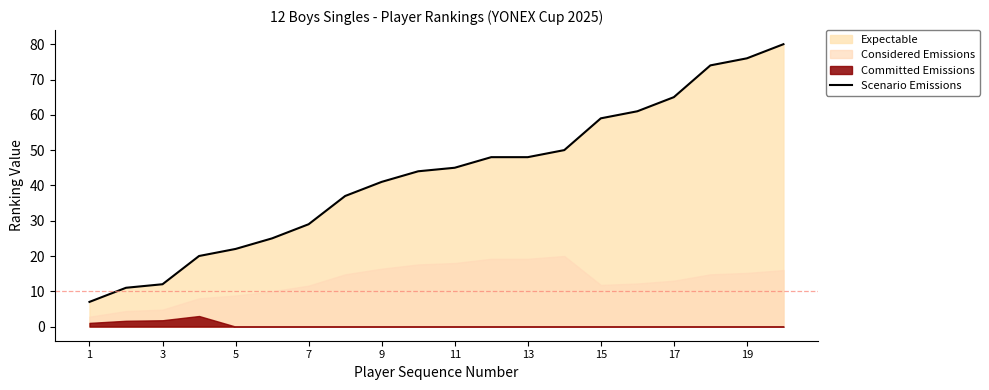

True or false: Scenario Emissions has a value of 22 at 5.

True